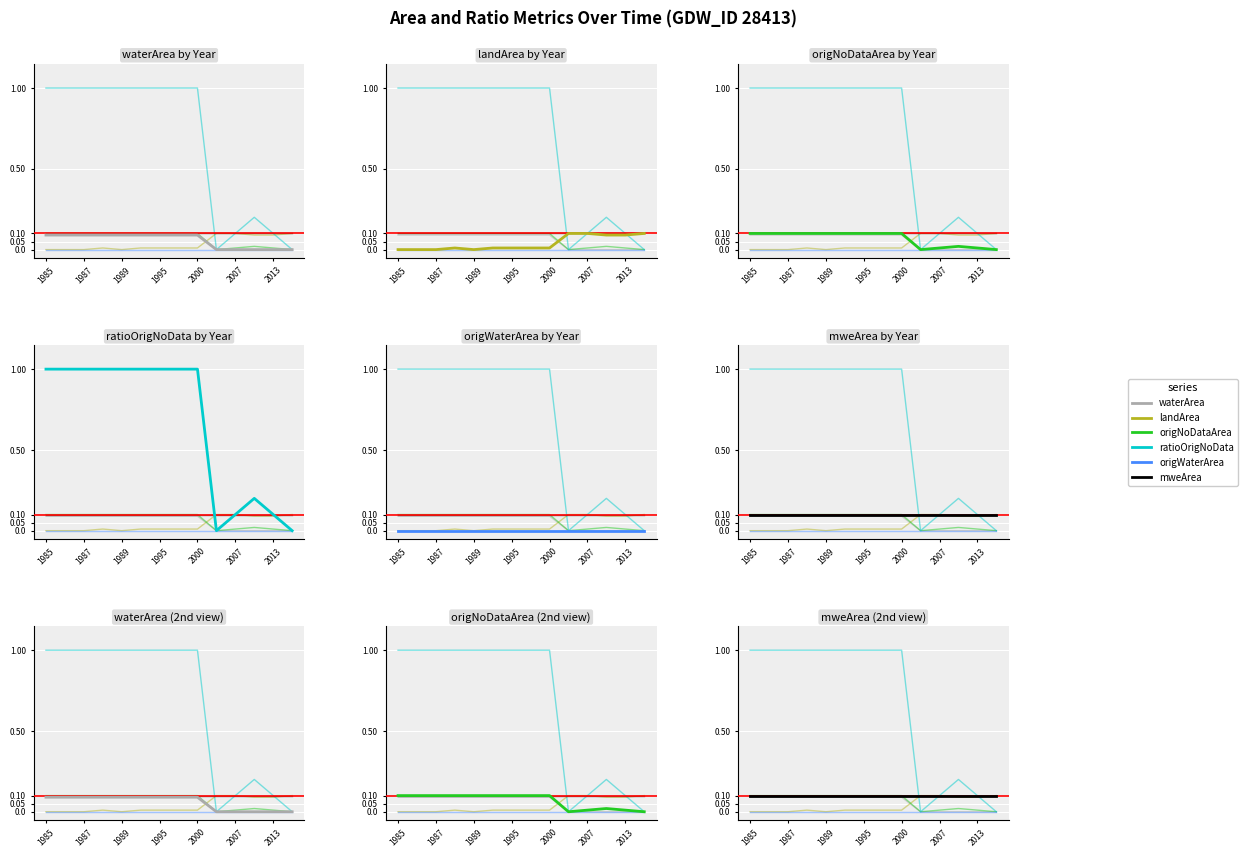

At how many categories does at least one series exceed 0?

14